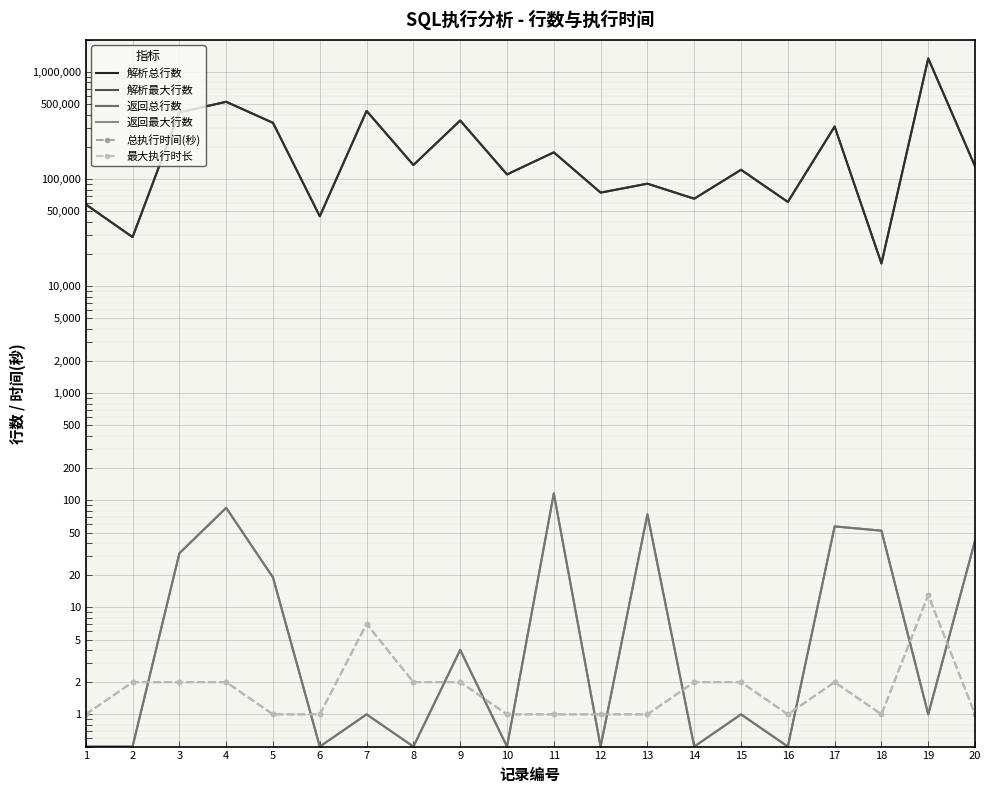

Reading left to right, extract all data points from this chart.

解析总行数: 1=58098.0	2=28748.0	3=420574.0	4=528018.0	5=335899.0	6=44995.0	7=433875.0	8=135518.0	9=353092.0	10=110711.0	11=178008.0	12=74827.0	13=90712.0	14=65652.0	15=122382.0	16=61282.0	17=309999.0	18=16301.0	19=1343328.0	20=131740.0
解析最大行数: 1=58098.0	2=28748.0	3=420574.0	4=528018.0	5=335899.0	6=44995.0	7=433875.0	8=135518.0	9=353092.0	10=110711.0	11=178008.0	12=74827.0	13=90712.0	14=65652.0	15=122382.0	16=61282.0	17=309999.0	18=16301.0	19=1343328.0	20=131740.0
返回总行数: 1=0.5	2=0.5	3=32.0	4=85.0	5=19.0	6=0.5	7=1.0	8=0.5	9=4.0	10=0.5	11=116.0	12=0.5	13=74.0	14=0.5	15=1.0	16=0.5	17=57.0	18=52.0	19=1.0	20=42.0
返回最大行数: 1=0.5	2=0.5	3=32.0	4=85.0	5=19.0	6=0.5	7=1.0	8=0.5	9=4.0	10=0.5	11=116.0	12=0.5	13=74.0	14=0.5	15=1.0	16=0.5	17=57.0	18=52.0	19=1.0	20=42.0
总执行时间(秒): 1=1.0	2=2.0	3=2.0	4=2.0	5=1.0	6=1.0	7=7.0	8=2.0	9=2.0	10=1.0	11=1.0	12=1.0	13=1.0	14=2.0	15=2.0	16=1.0	17=2.0	18=1.0	19=13.0	20=1.0
最大执行时长: 1=1.0	2=2.0	3=2.0	4=2.0	5=1.0	6=1.0	7=7.0	8=2.0	9=2.0	10=1.0	11=1.0	12=1.0	13=1.0	14=2.0	15=2.0	16=1.0	17=2.0	18=1.0	19=13.0	20=1.0